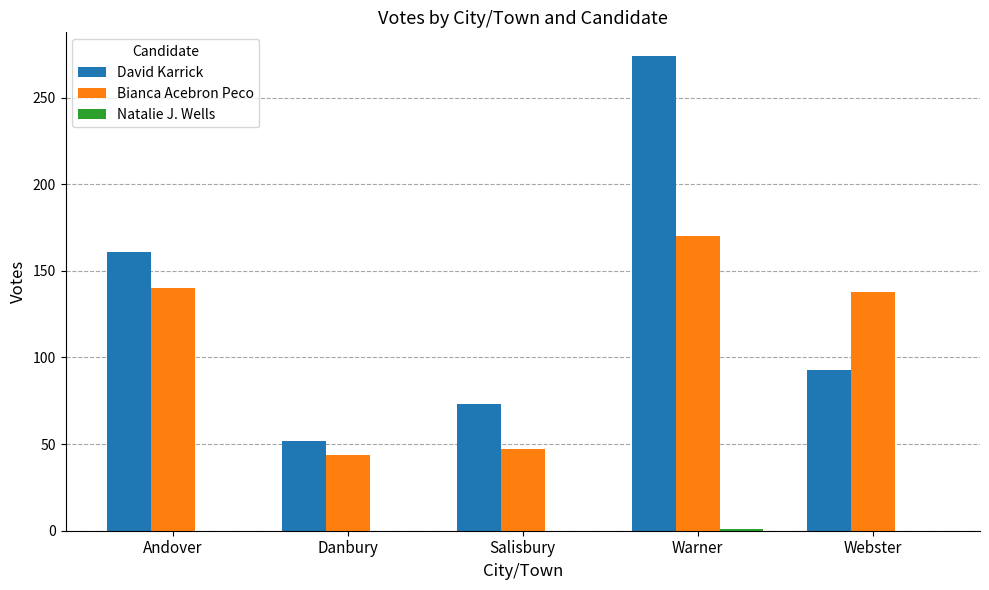

At which label does David Karrick first exceed 93?

Andover